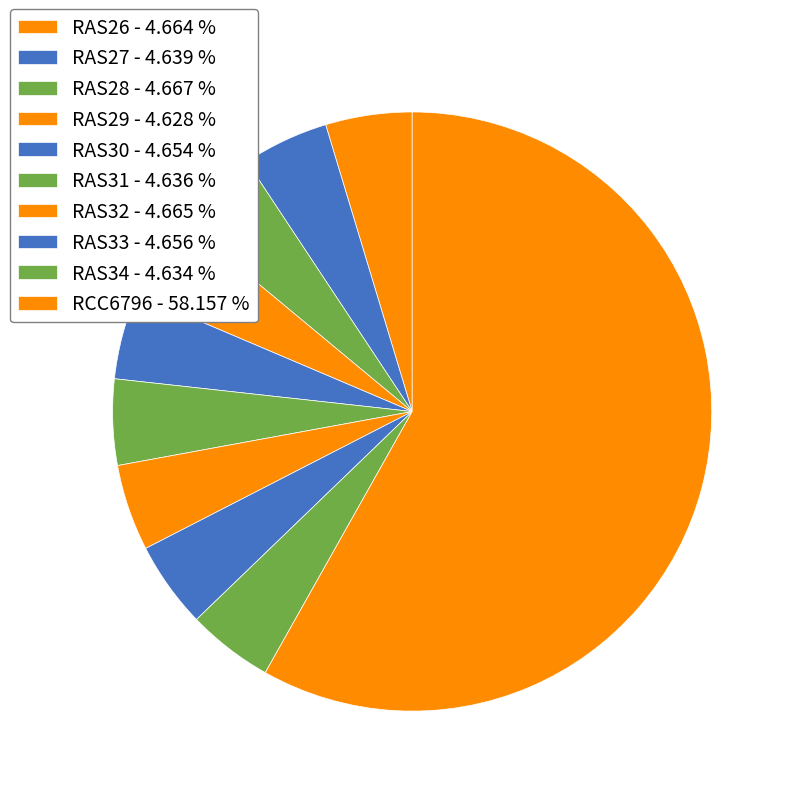

What is the majority slice?

RCC6796